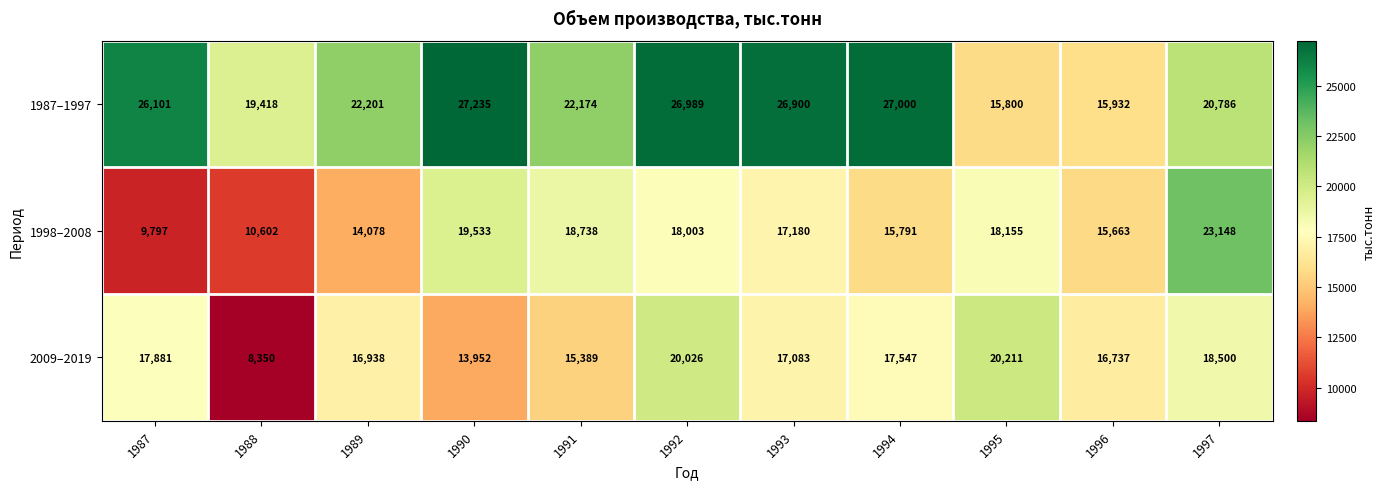

At which category is the sum across all series the highest?

1992